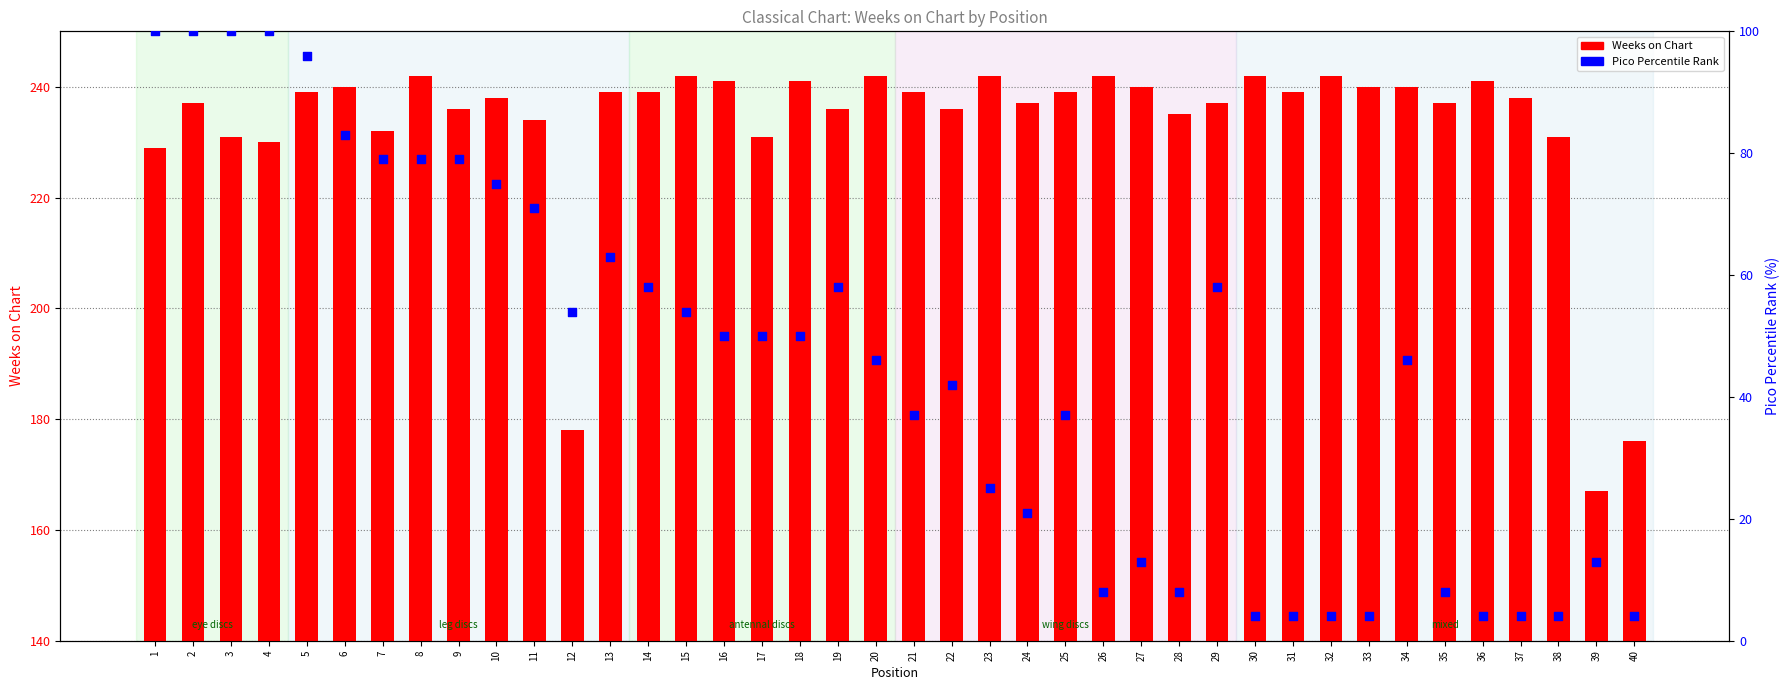

Which series has the largest total across all categories?

Weeks on Chart